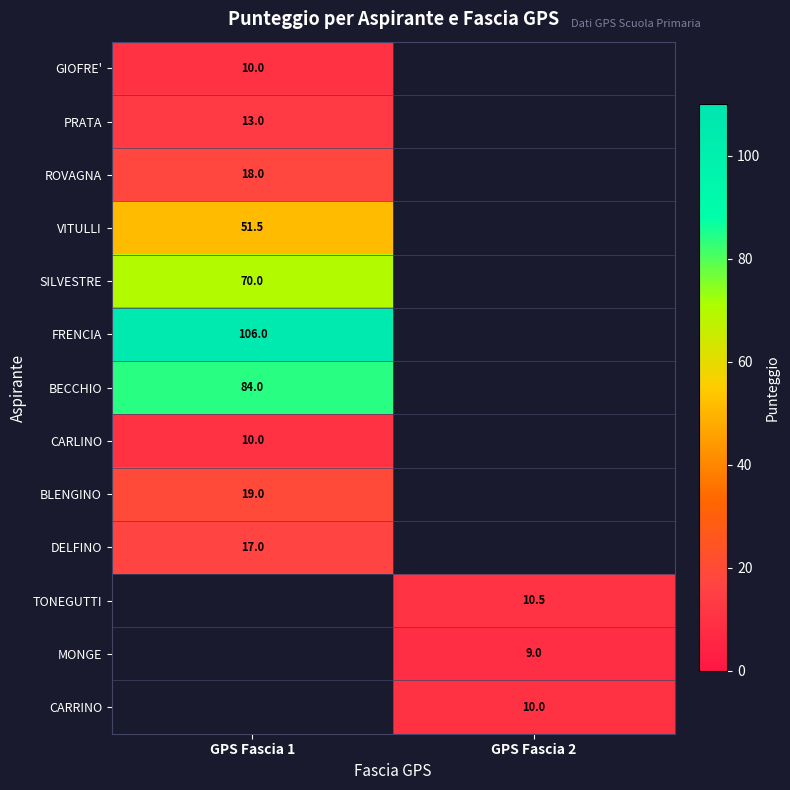

What is the maximum value shown in the chart?

106.0